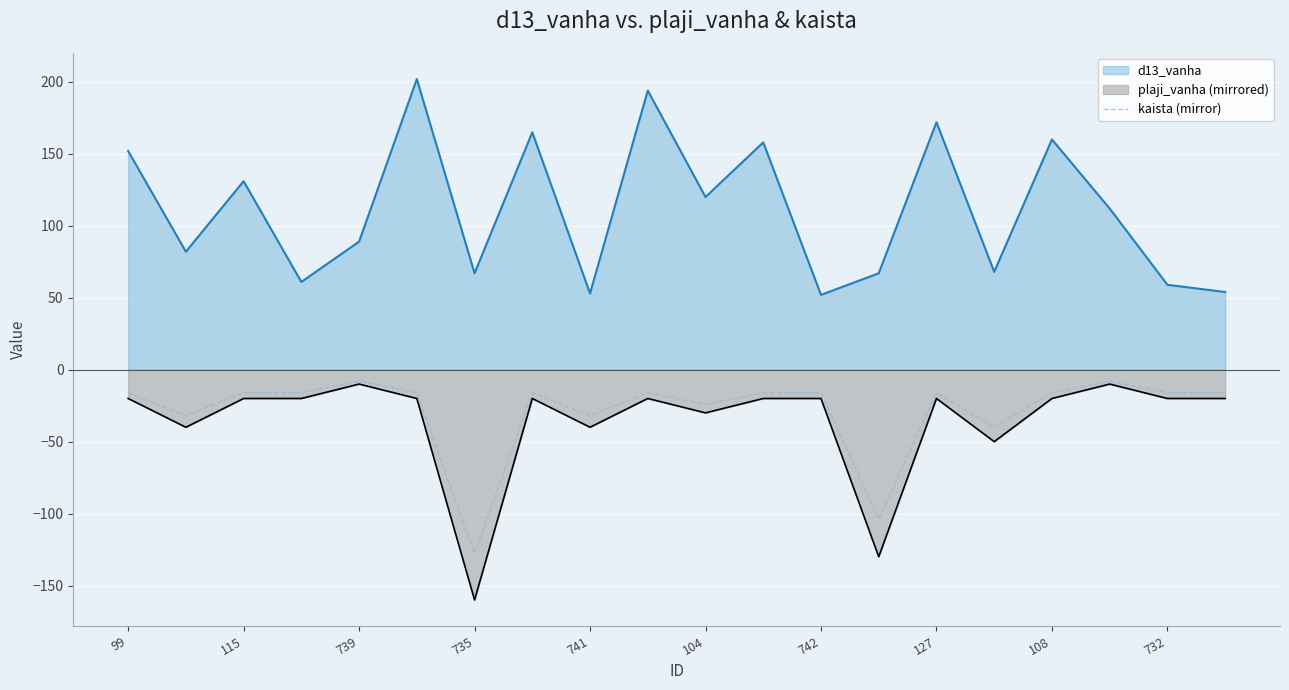

What is the label of the 20th point from the right?

99